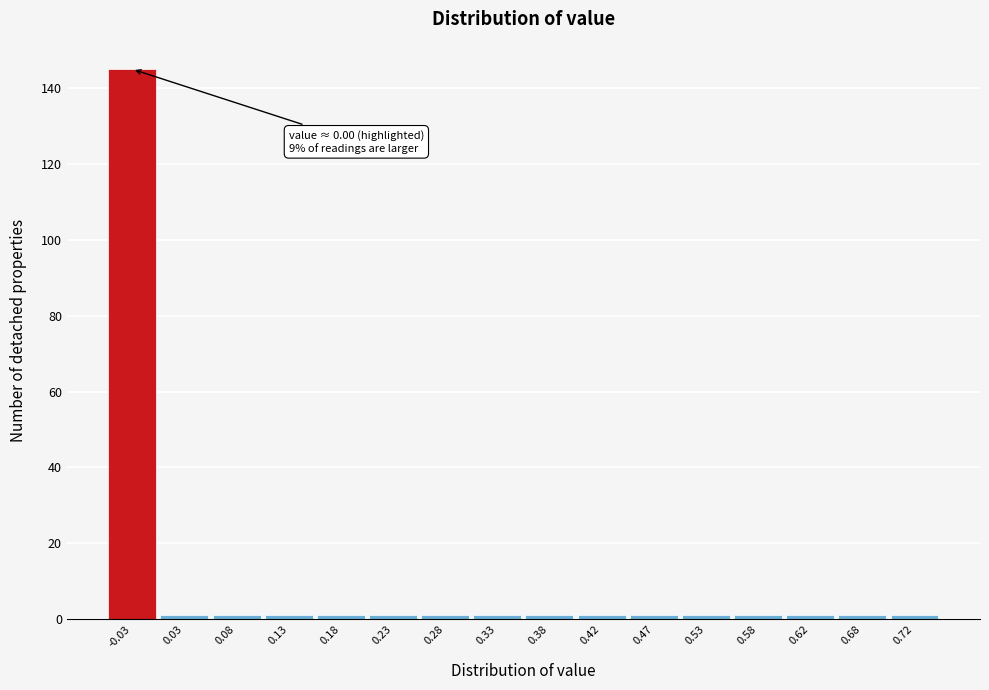

Reading left to right, what are all the values shown in this chart?

145	1	1	1	1	1	1	1	1	1	1	1	1	1	1	1